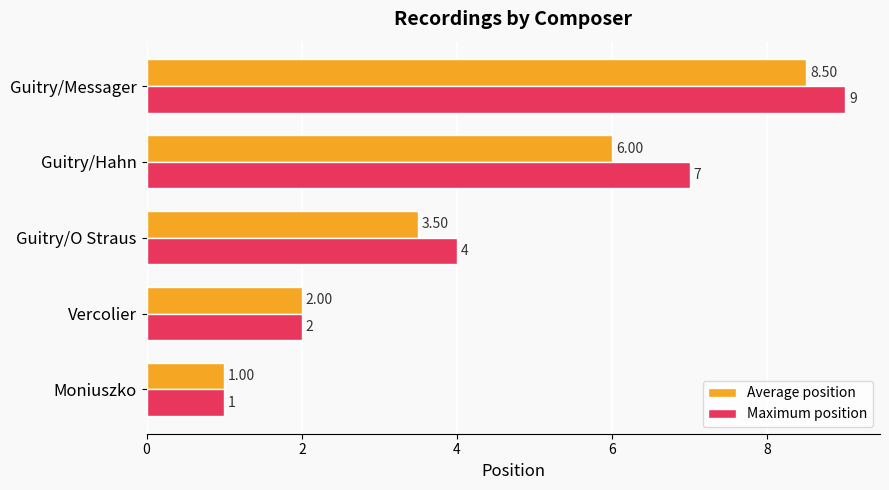

What is the average value of the Maximum position series?

4.6